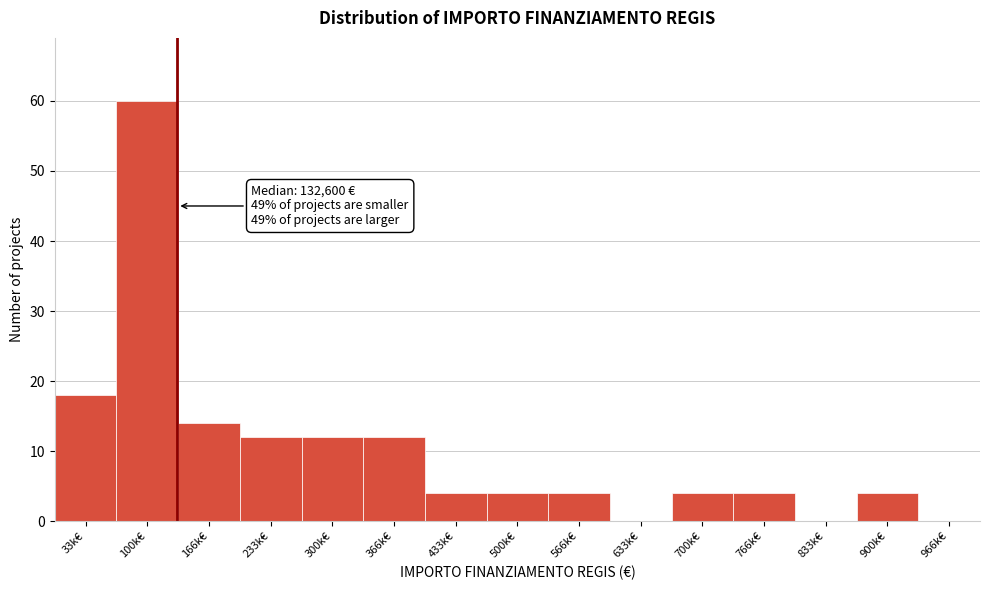

Reading left to right, extract all data points from this chart.

33k€=18	100k€=60	166k€=14	233k€=12	300k€=12	366k€=12	433k€=4	500k€=4	566k€=4	633k€=0	700k€=4	766k€=4	833k€=0	900k€=4	966k€=0